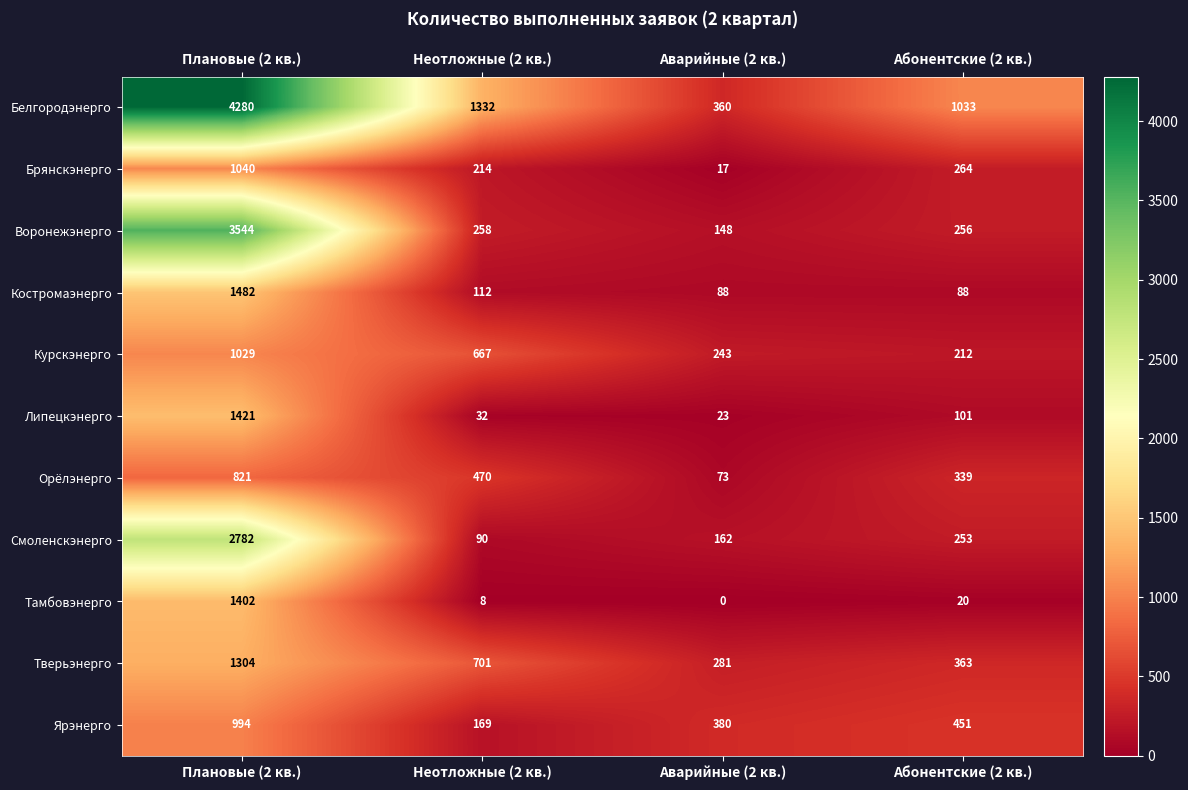

What is the sum of the Тверьэнерго values at Неотложные (2 кв.) and Абонентские (2 кв.)?

1064